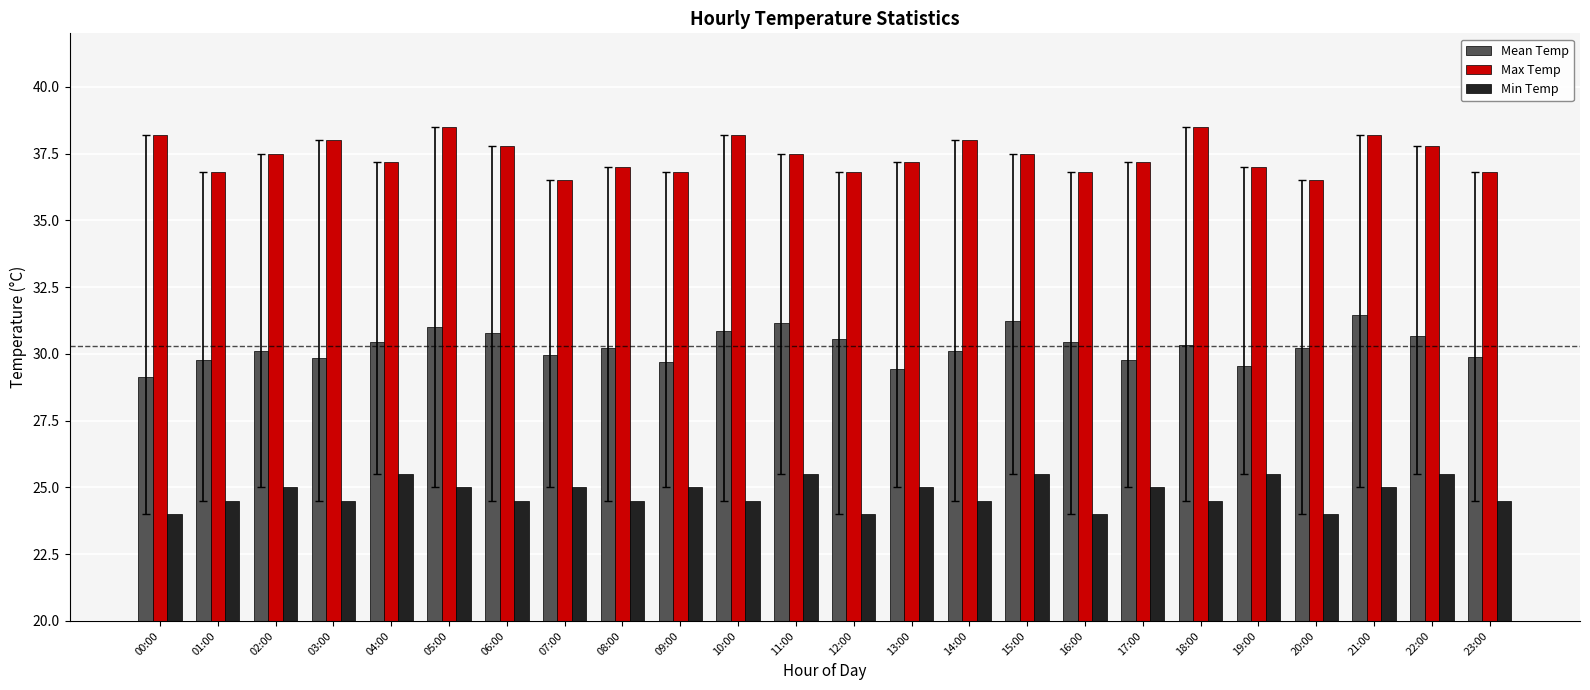

What is the label of the 14th bar from the left?

13:00